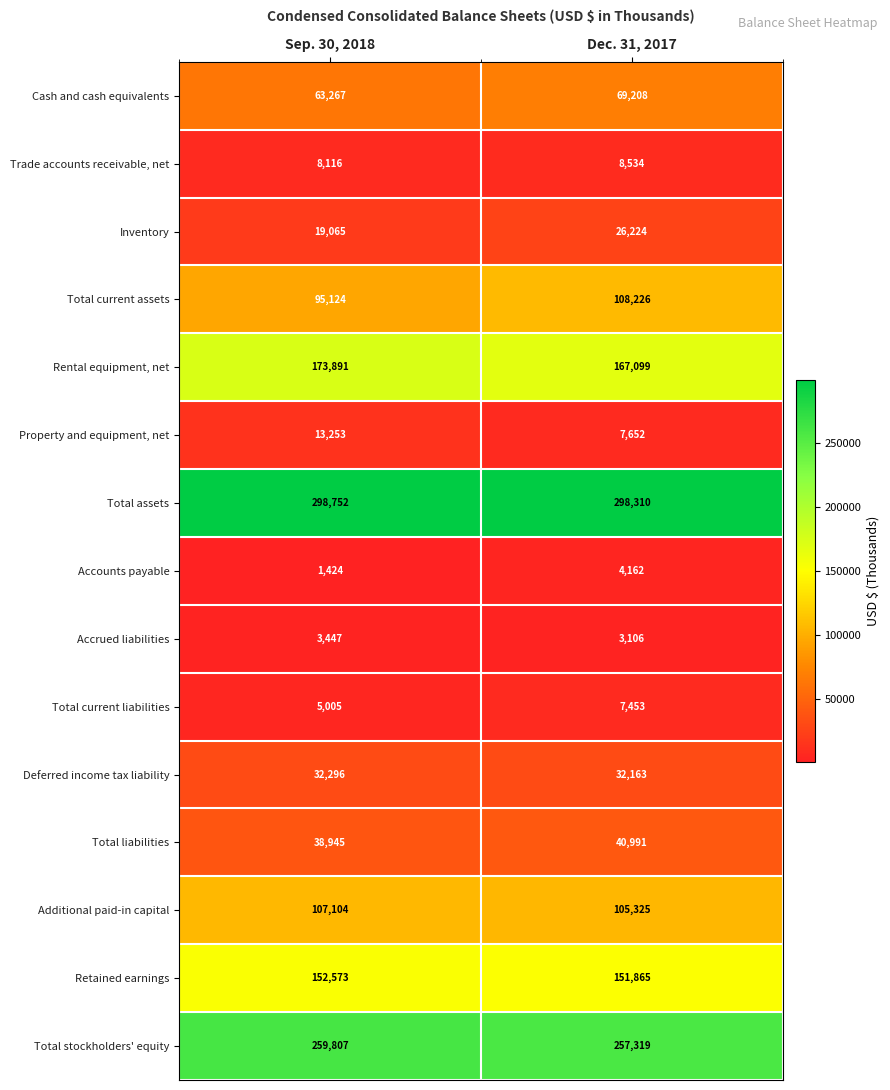

What is the difference between the highest and lowest values at Sep. 30, 2018?

297328